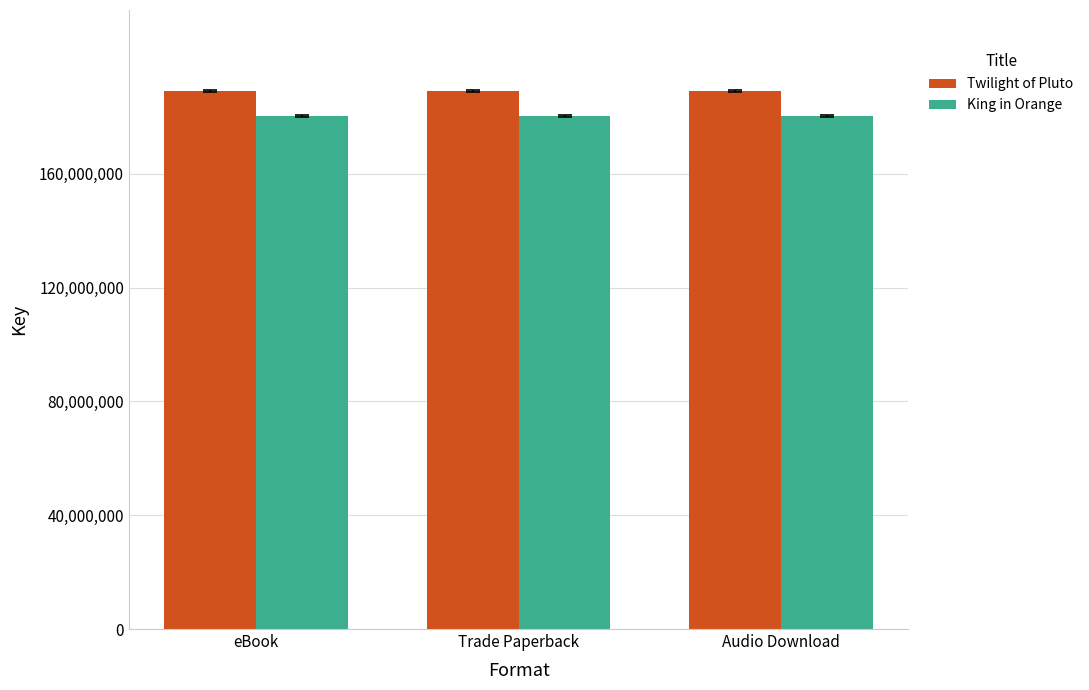

Does the chart contain any negative values?

No